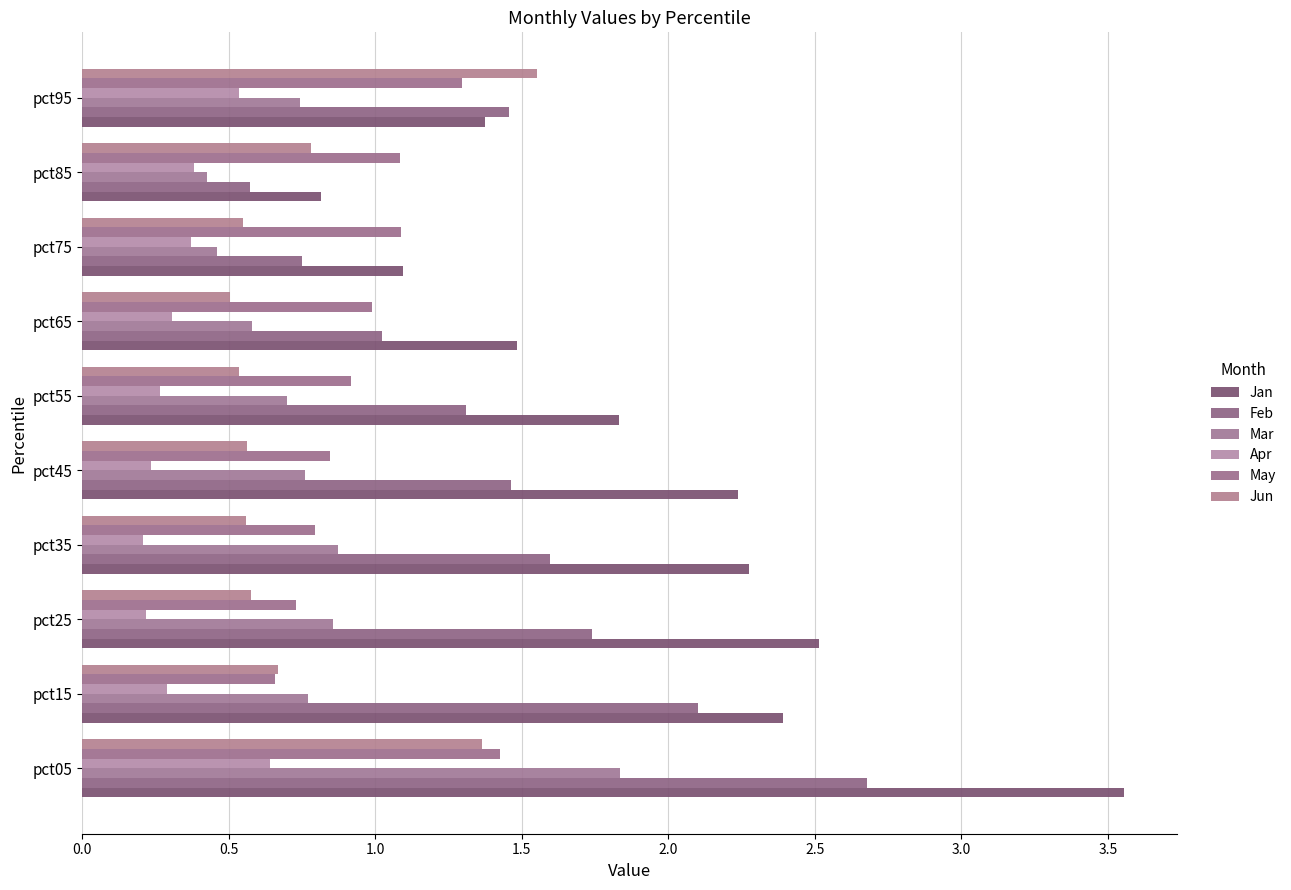

How many series are shown in this chart?

6